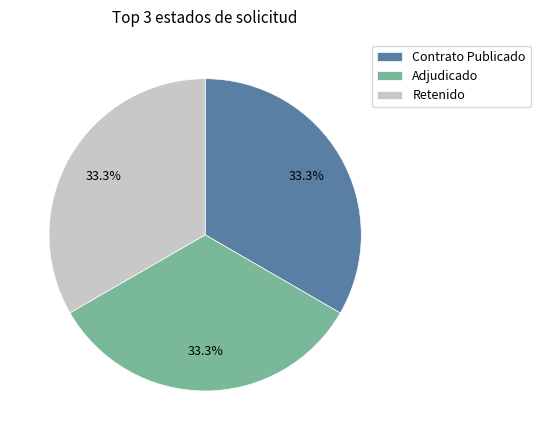

What is the ratio of the value at Retenido to the value at Contrato Publicado?

1.0